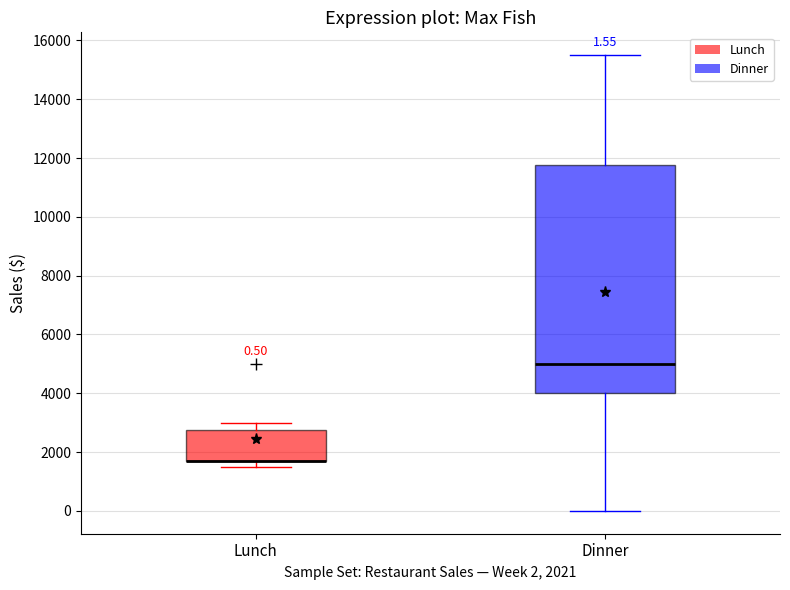

Comparing the boxes themselves (not the whiskers), which one is the tallest?

Dinner